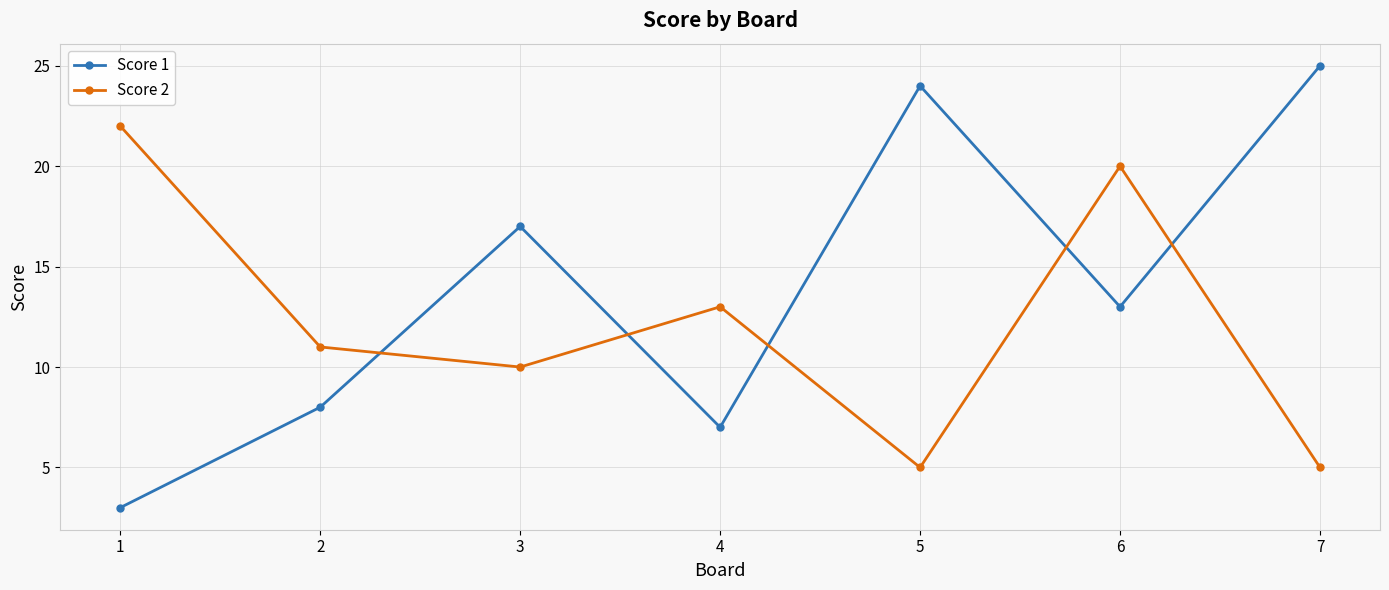

True or false: Score 2 has a value of 5 at 5.

True